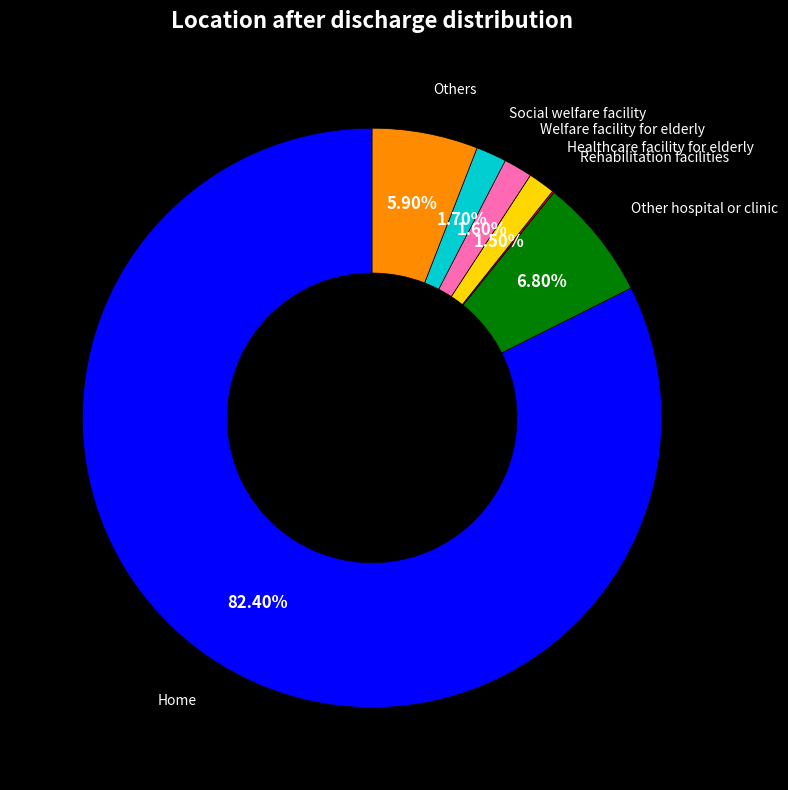

True or false: Welfare facility for elderly accounts for 2% of the total.

True